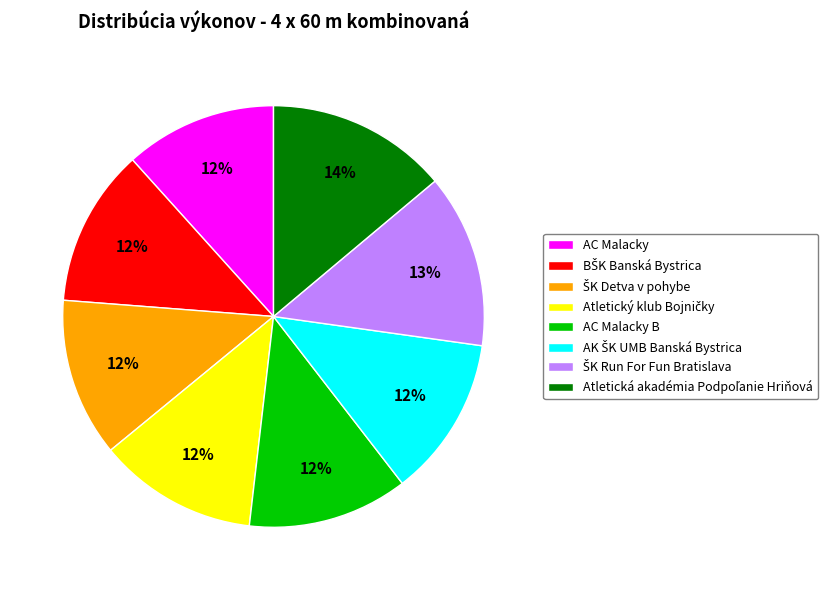

What percentage is the AC Malacky B slice, to the nearest percent?

12%